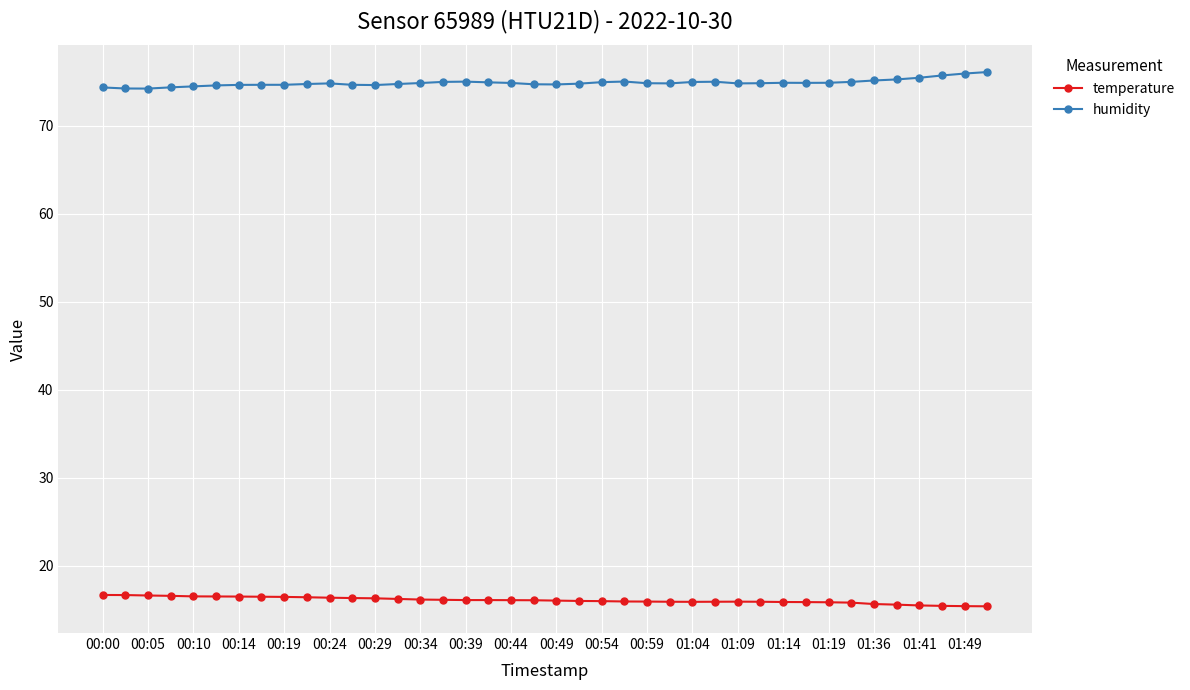

How many lines are shown in the chart?

2